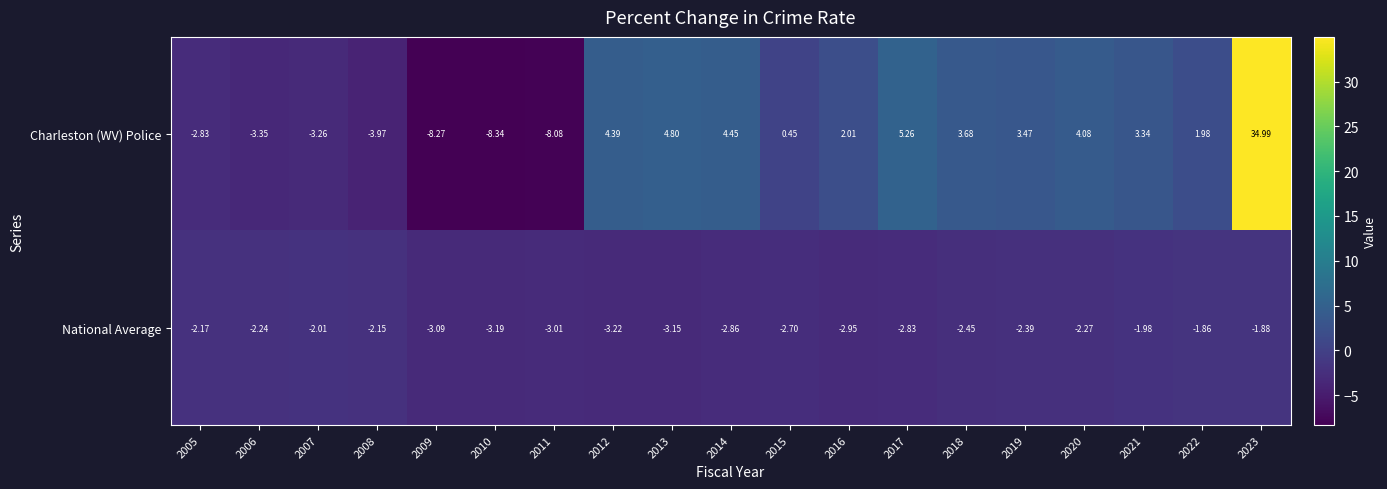

Which series has the largest total across all categories?

Charleston (WV) Police